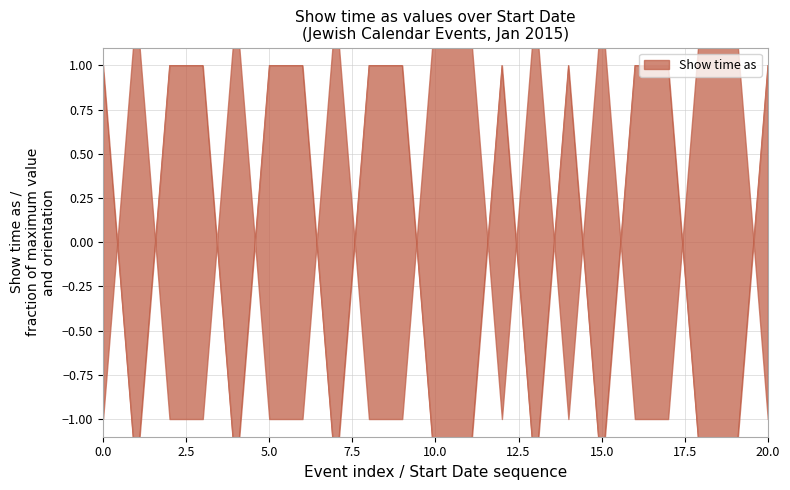

Where does the data first go above 0?

1/1/2015